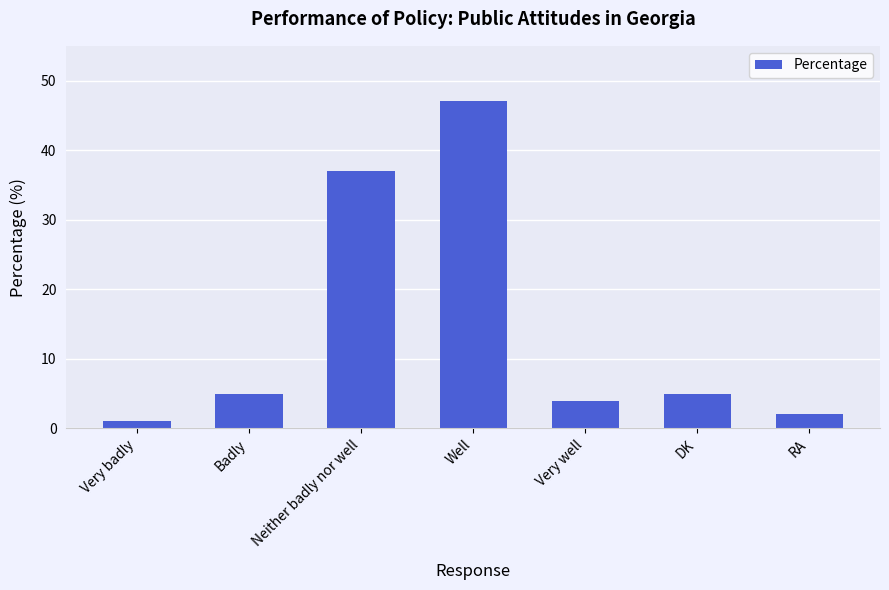

What position from the left is RA?

7